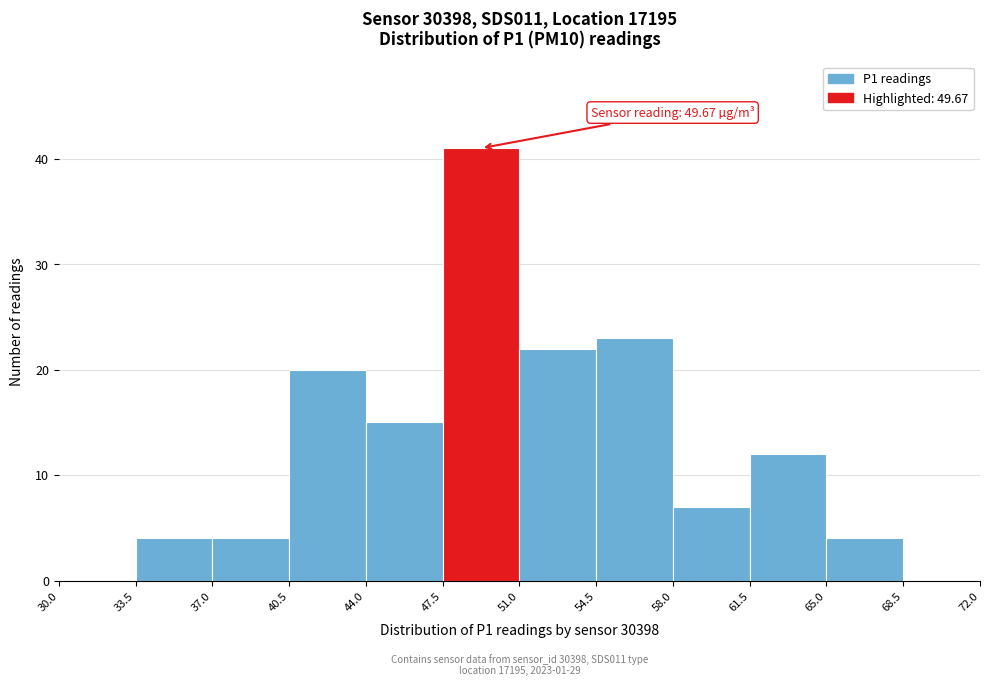

Over which range of the x-axis is the bar tallest?

47.5 to 51.0